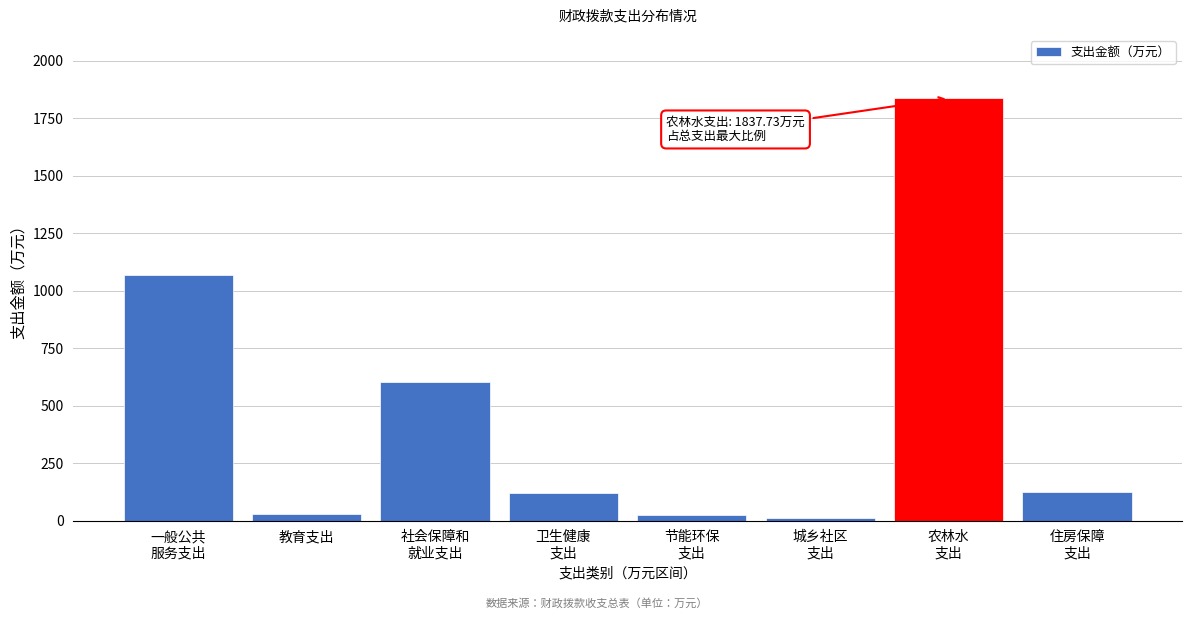

What is the label of the 2nd bar from the left?

教育支出